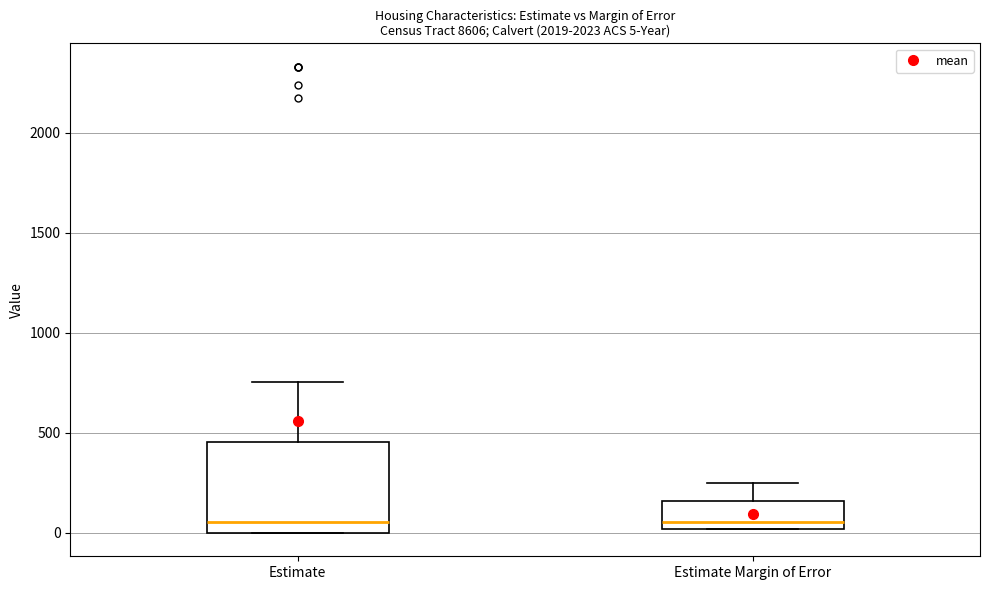

Comparing the boxes themselves (not the whiskers), which one is the tallest?

Estimate